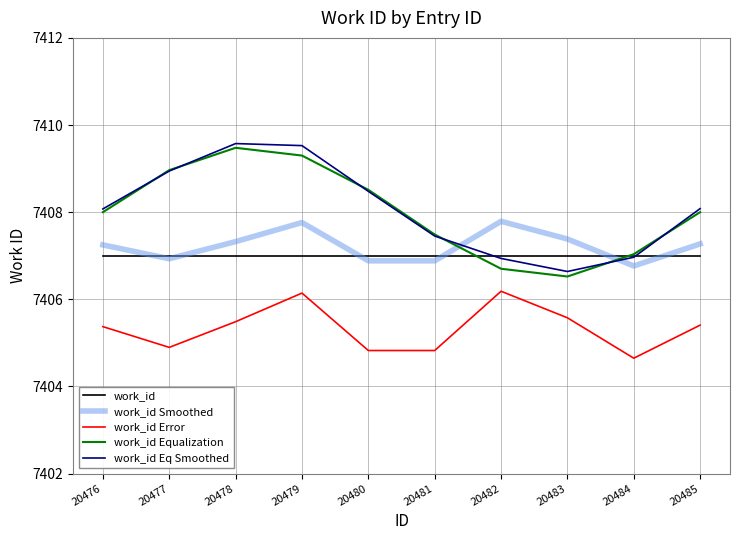

List the series in order of their peak value, highest first.

work_id Eq Smoothed, work_id Equalization, work_id Smoothed, work_id, work_id Error